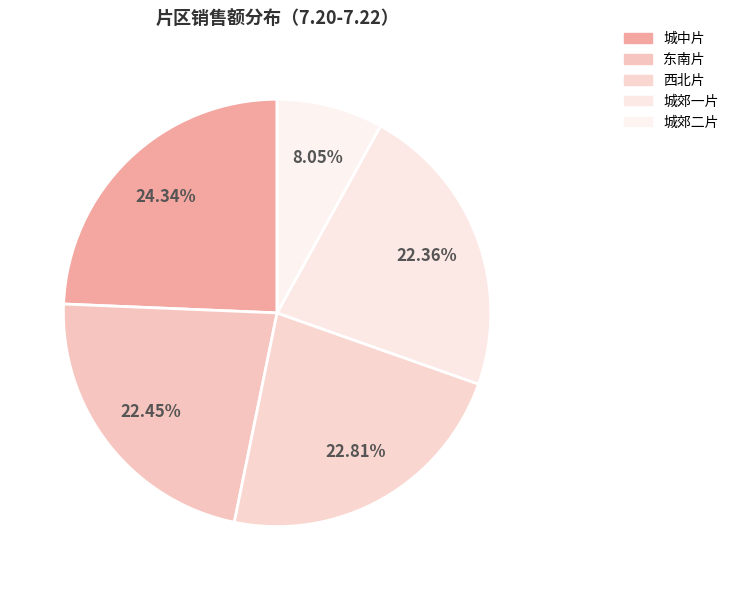

Count the number of slices in the pie.

5